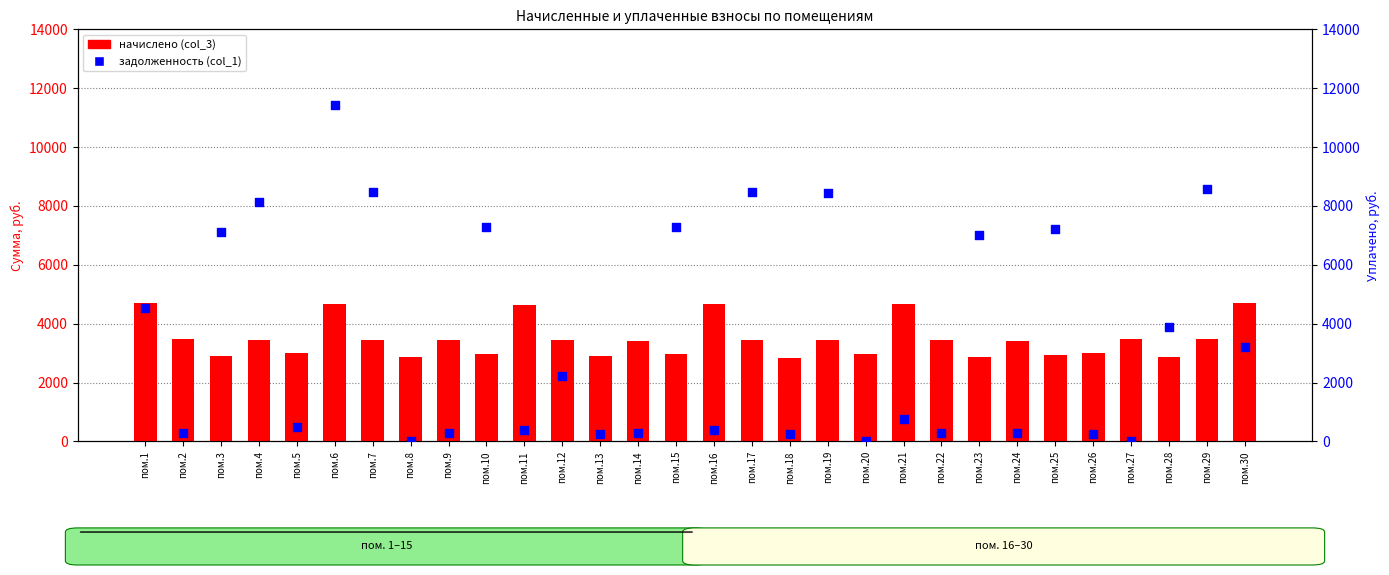

What are all the series names shown in the legend?

начислено (col_3), задолженность (col_1)